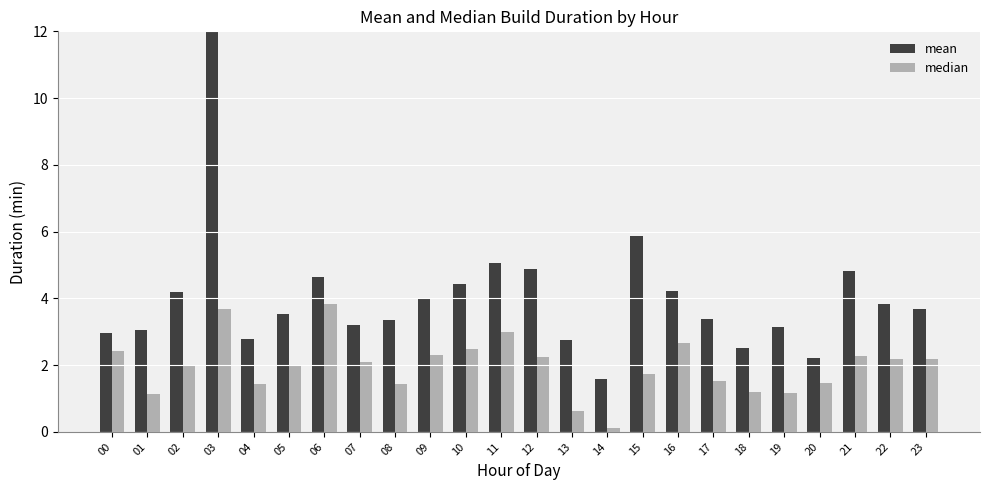

Between 03 and 19, which series saw the biggest shift?

mean